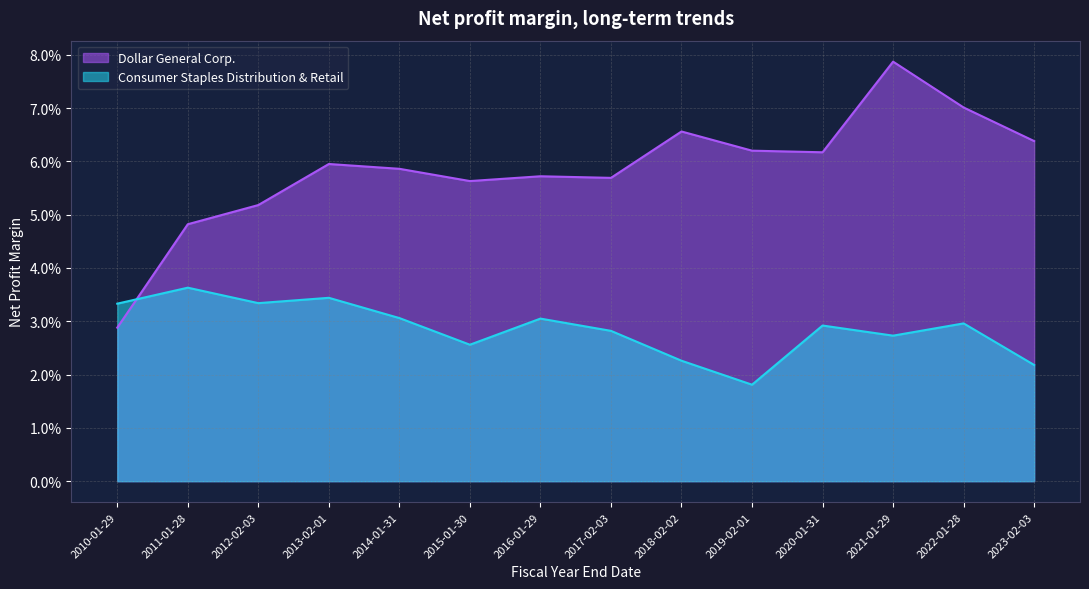

List the labels in order of Consumer Staples Distribution & Retail value, smallest first.

2019-02-01, 2023-02-03, 2018-02-02, 2015-01-30, 2021-01-29, 2017-02-03, 2020-01-31, 2022-01-28, 2016-01-29, 2014-01-31, 2010-01-29, 2012-02-03, 2013-02-01, 2011-01-28